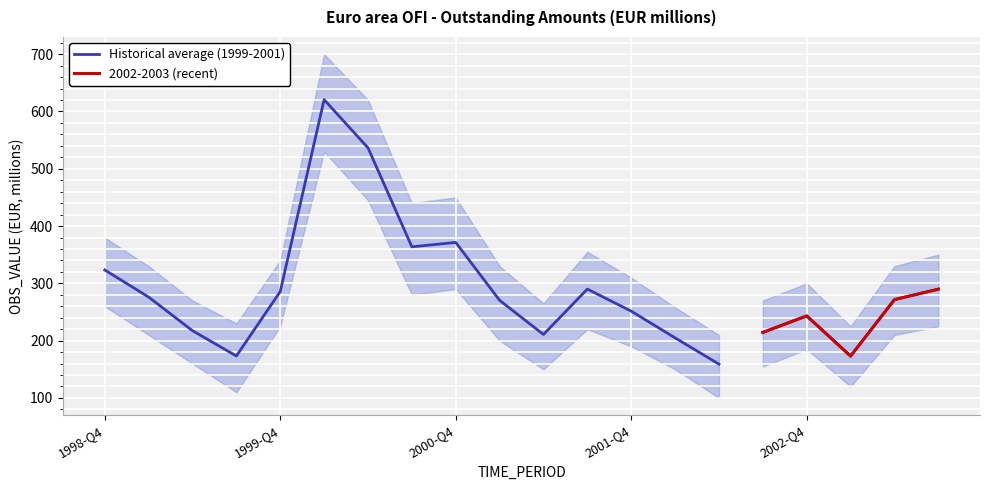

What is the greatest value displayed?

620.6